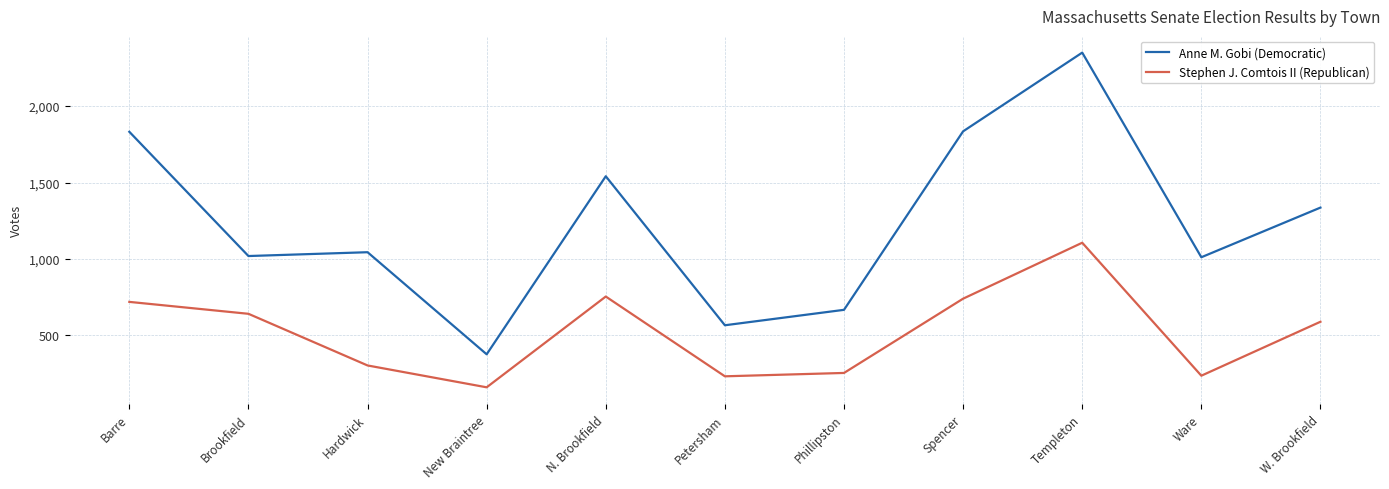

How many lines are shown in the chart?

2